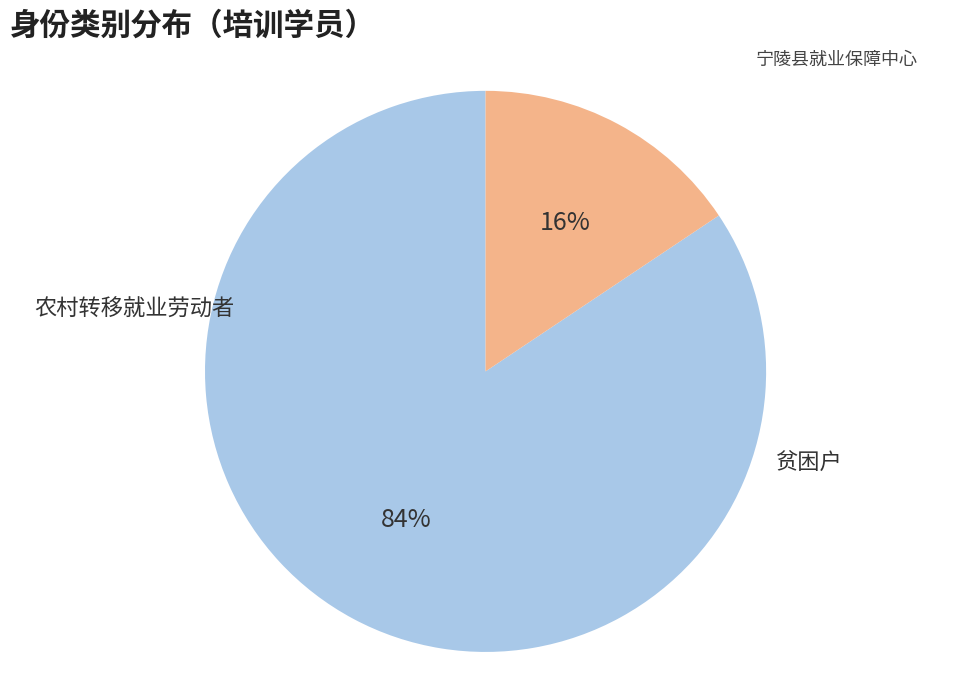

Is there a majority slice in this chart?

Yes